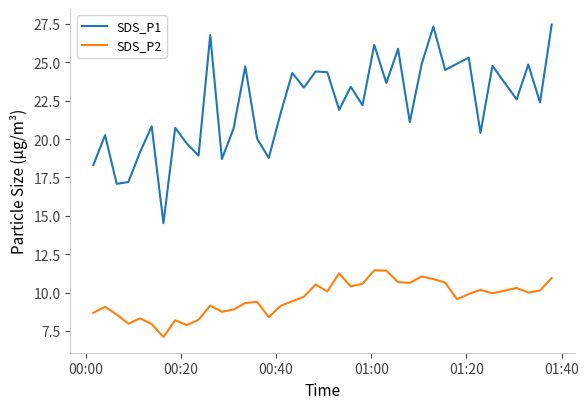

Which series has the widest spread of values?

SDS_P1